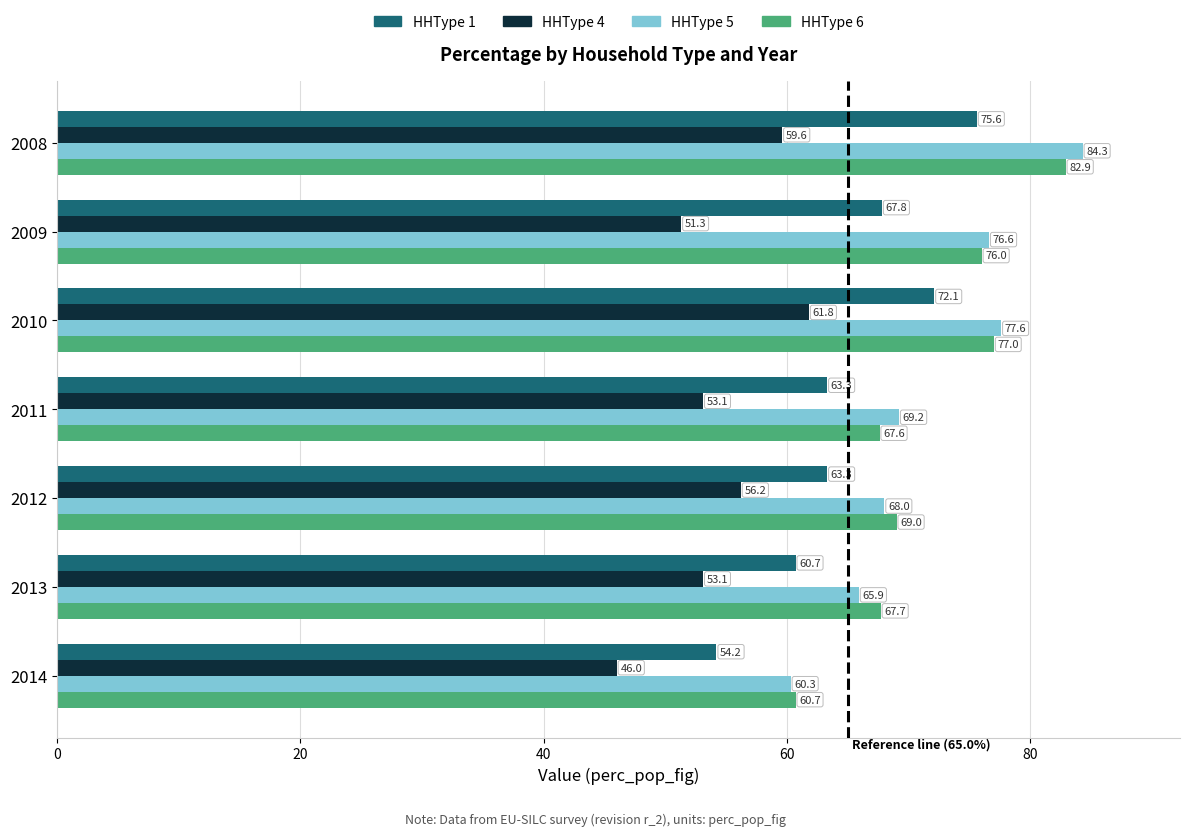

What is the difference between the second highest and minimum values in the HHType 1 series?

17.9